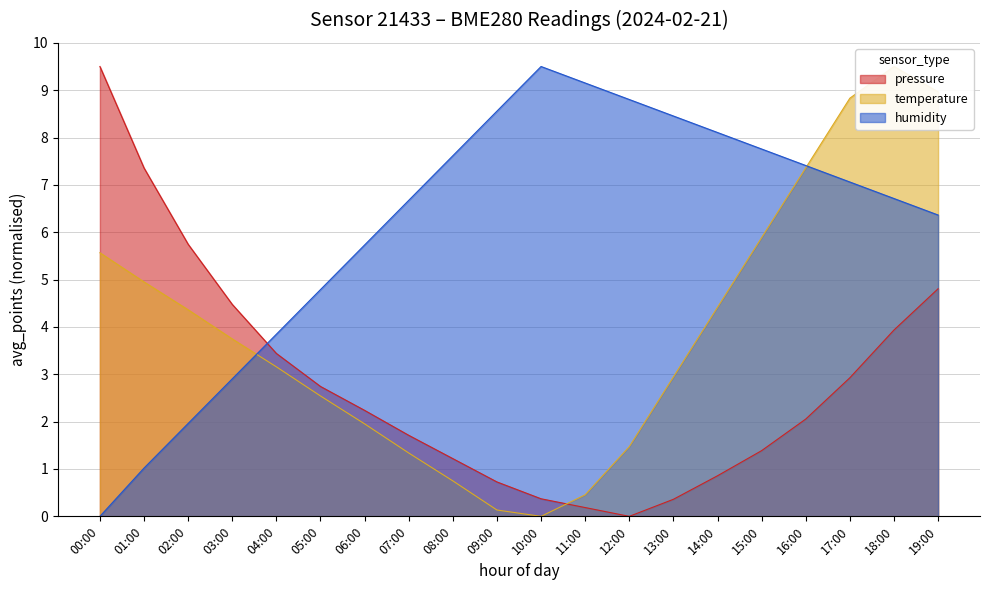

Rank the categories by temperature value from lowest to highest.

10:00, 09:00, 11:00, 08:00, 07:00, 12:00, 06:00, 05:00, 13:00, 04:00, 03:00, 02:00, 14:00, 01:00, 00:00, 15:00, 16:00, 17:00, 19:00, 18:00